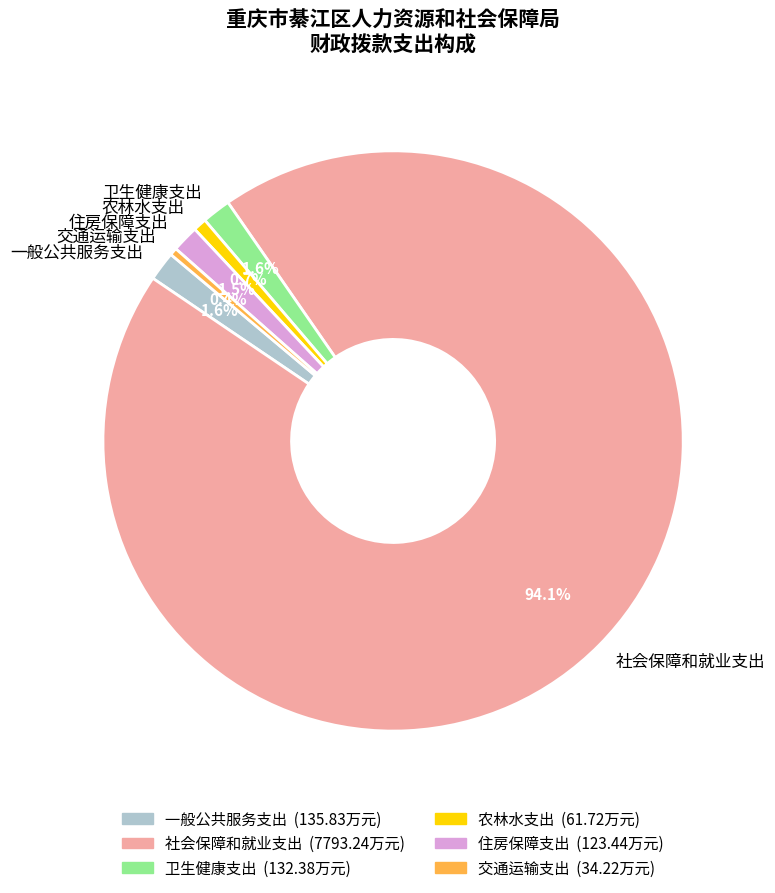

Is 社会保障和就业支出 the majority of the pie?

Yes